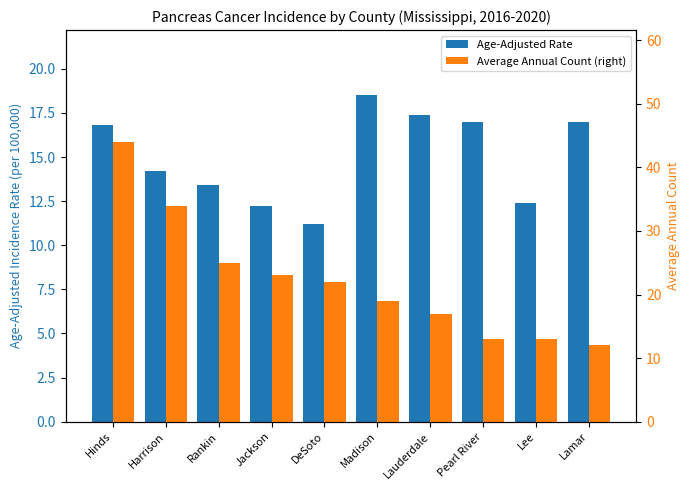

Reading left to right, transcribe all the data shown in this chart.

Age-Adjusted Rate: 16.8	14.2	13.4	12.2	11.2	18.5	17.4	17.0	12.4	17.0
Average Annual Count (right): 44.0	34.0	25.0	23.0	22.0	19.0	17.0	13.0	13.0	12.0